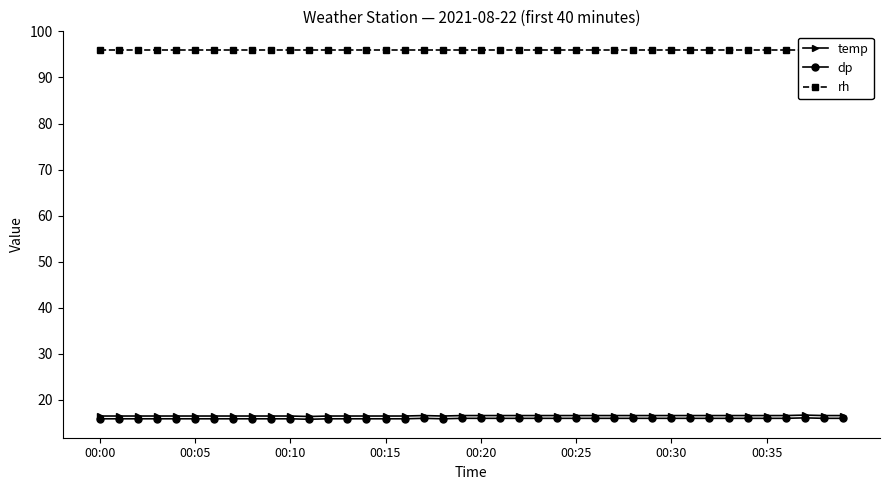

At which category is the sum across all series the highest?

37